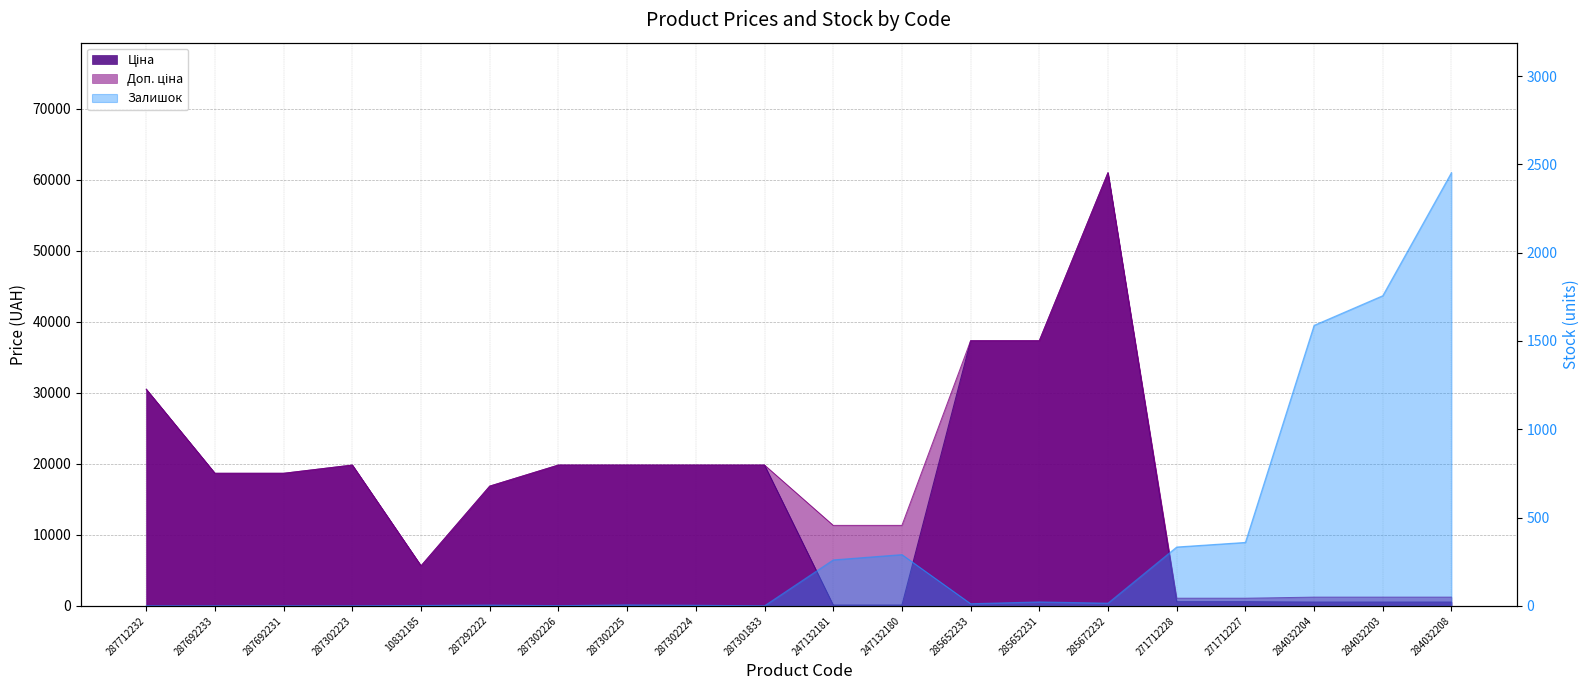

What is the spread (max minus min) of values at 285672232?

61009.7